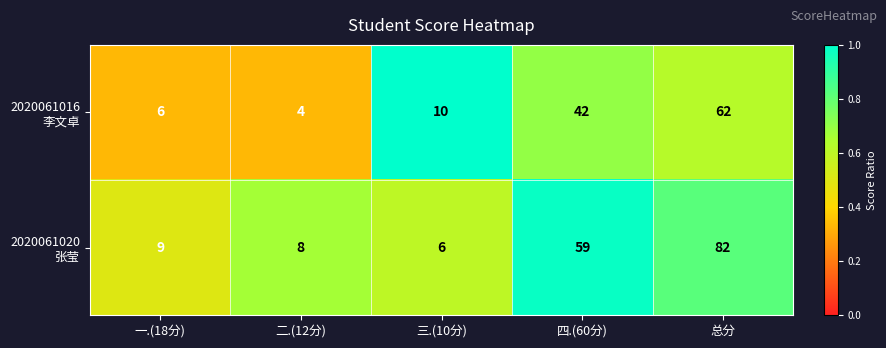

At which category is the sum across all series the highest?

总分